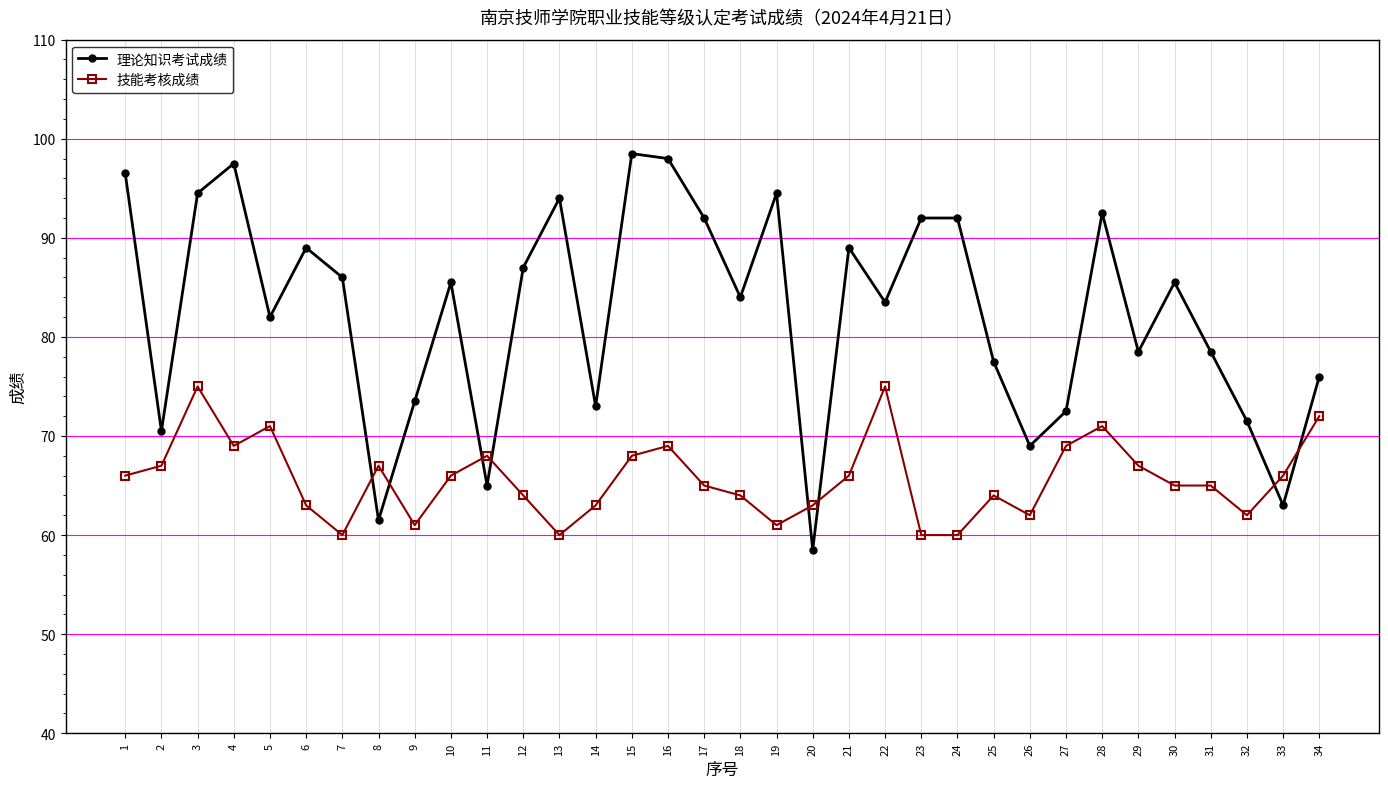

What value does the 技能考核成绩 series have at 30?

65.0